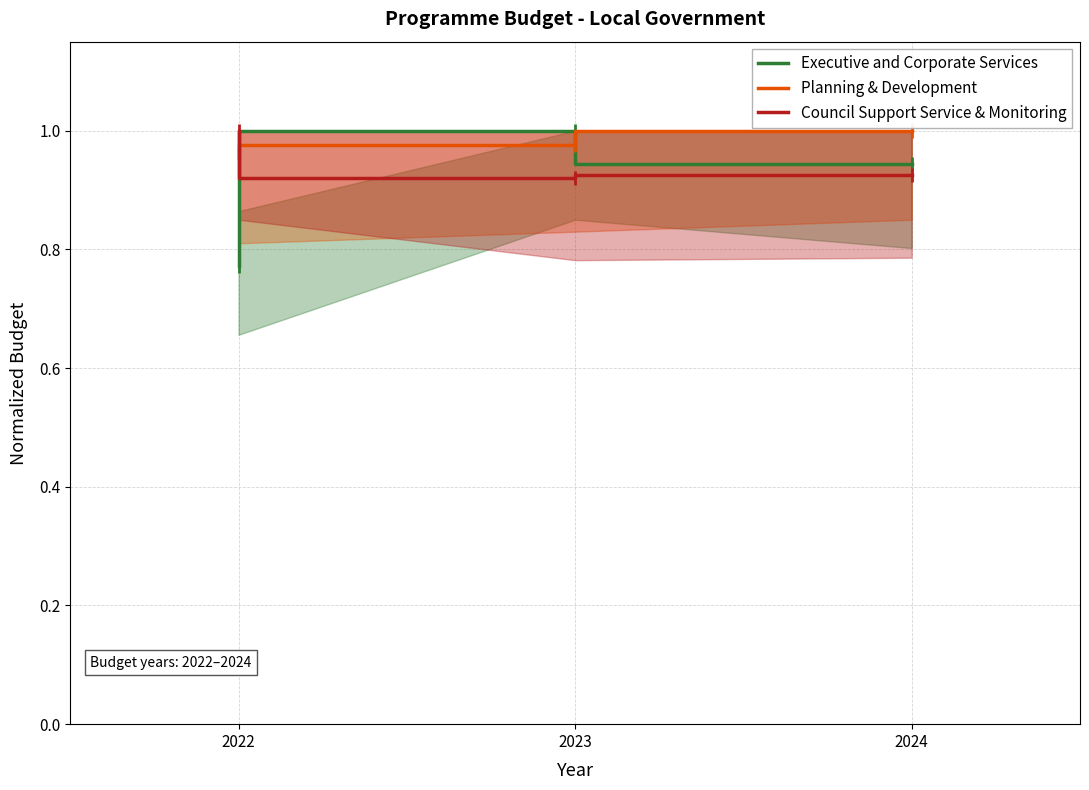

What is the maximum value shown in the chart?

1.0